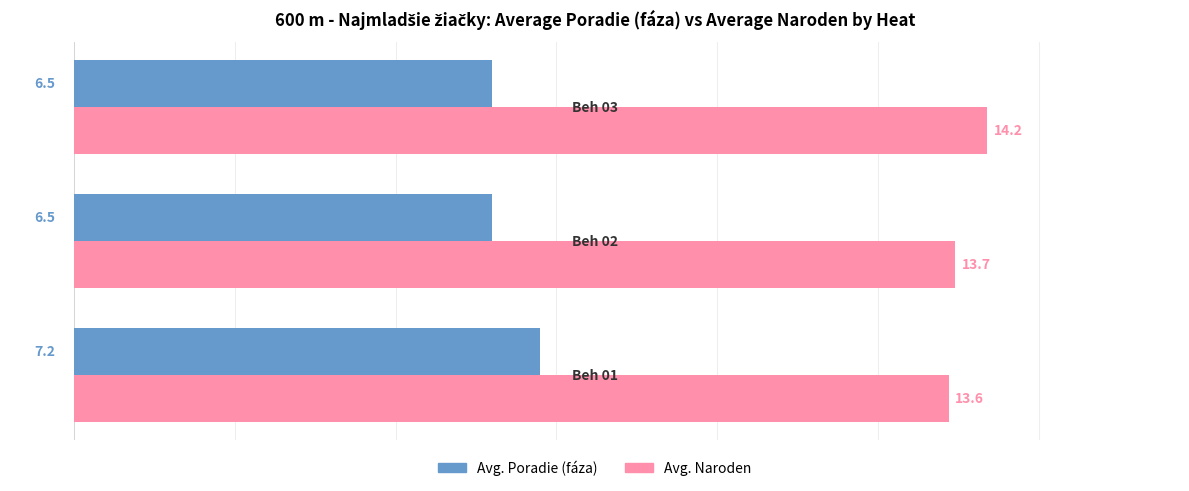

Count the number of data series in this chart.

2